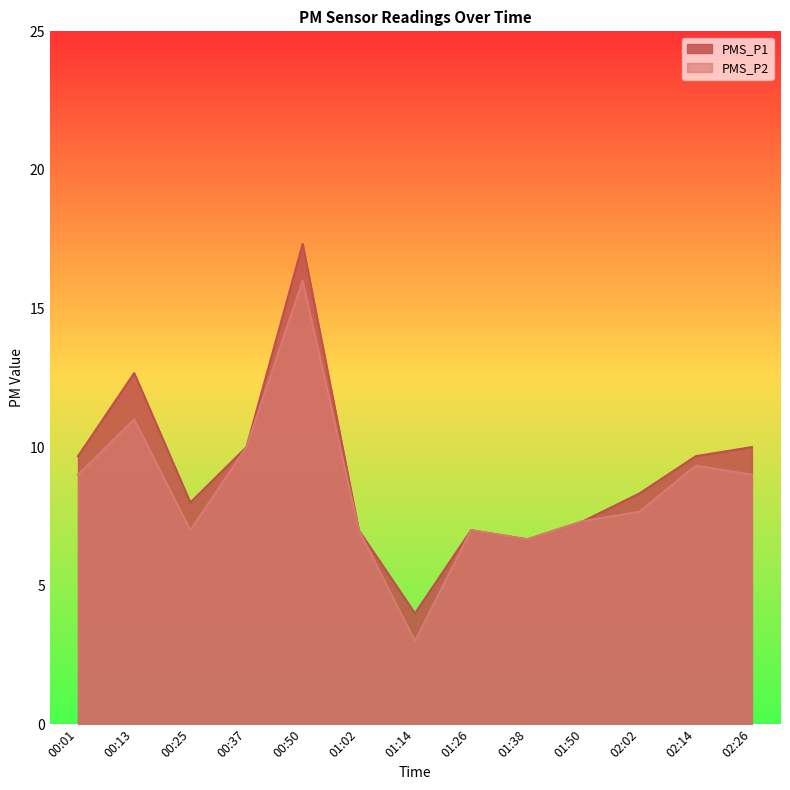

At 01:14, list the series in order from smallest to largest.

PMS_P2, PMS_P1